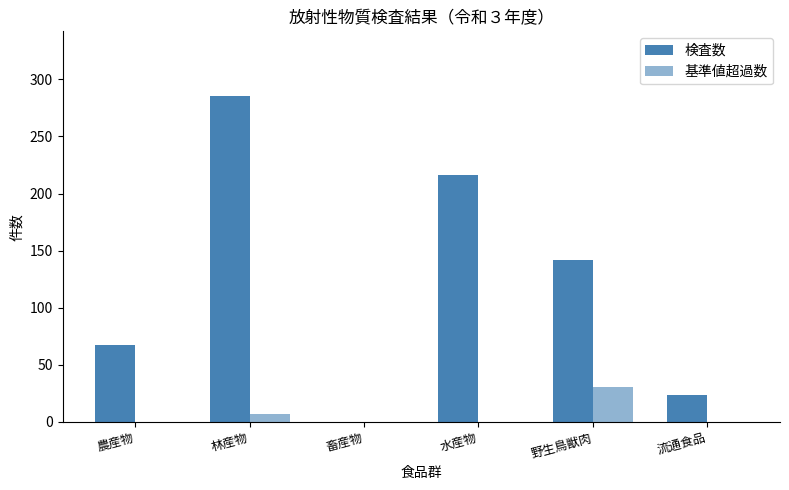

Count the number of data series in this chart.

2